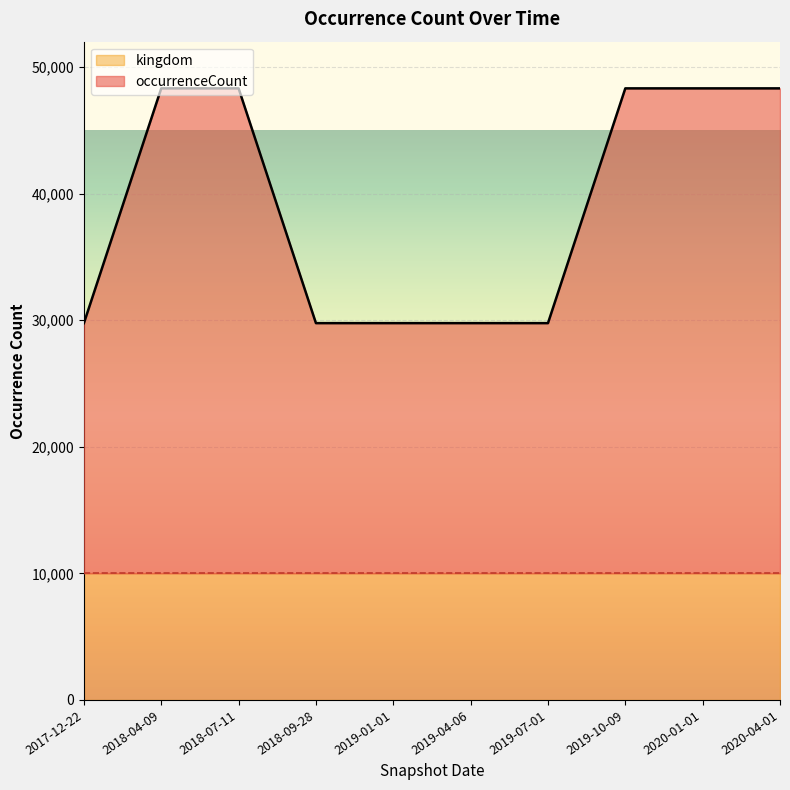

Approximately how many times larger is the value at 2019-07-01 compared to 2019-01-01?

1.0